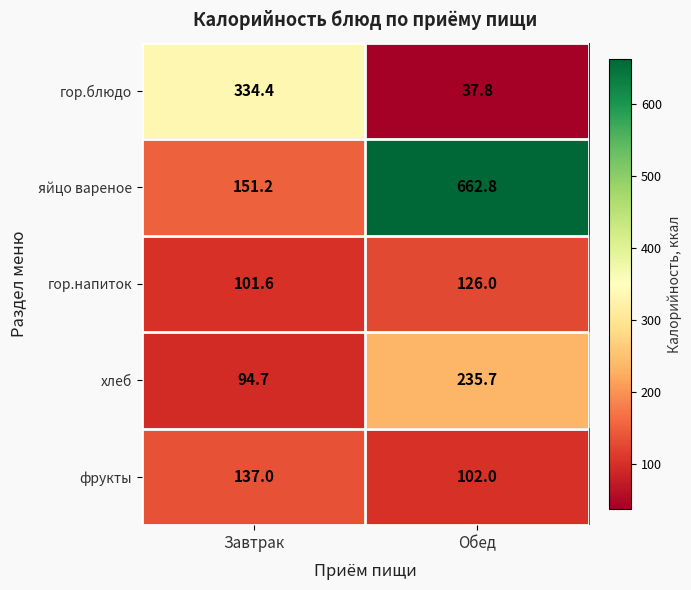

Is it true that гор.напиток equals 174.2 at Завтрак?

False